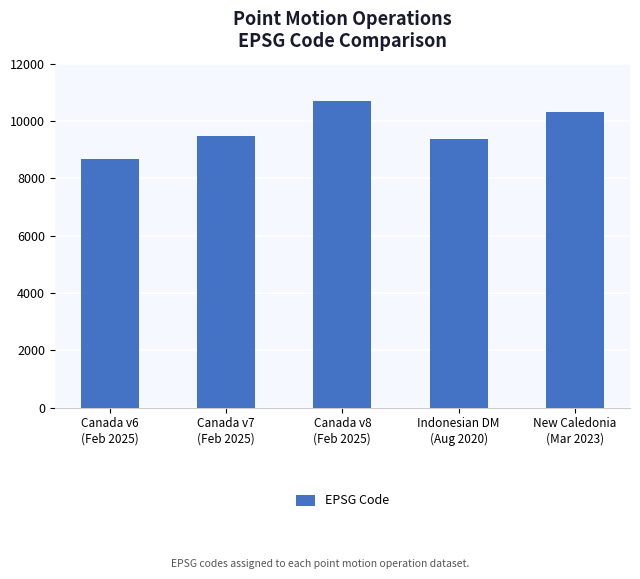

List the labels in order of value, smallest first.

Canada v6
(Feb 2025), Indonesian DM
(Aug 2020), Canada v7
(Feb 2025), New Caledonia
(Mar 2023), Canada v8
(Feb 2025)